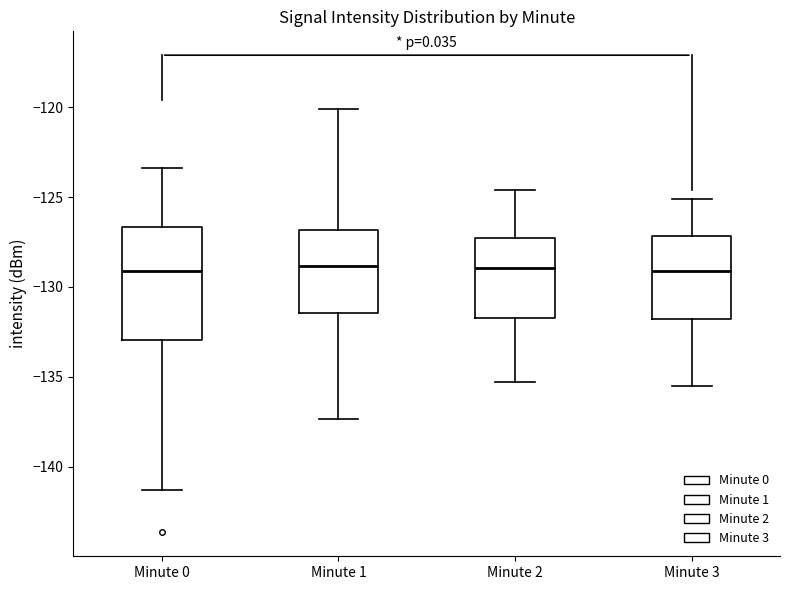

Which box is the tallest, from its lower edge to its upper edge?

Minute 0